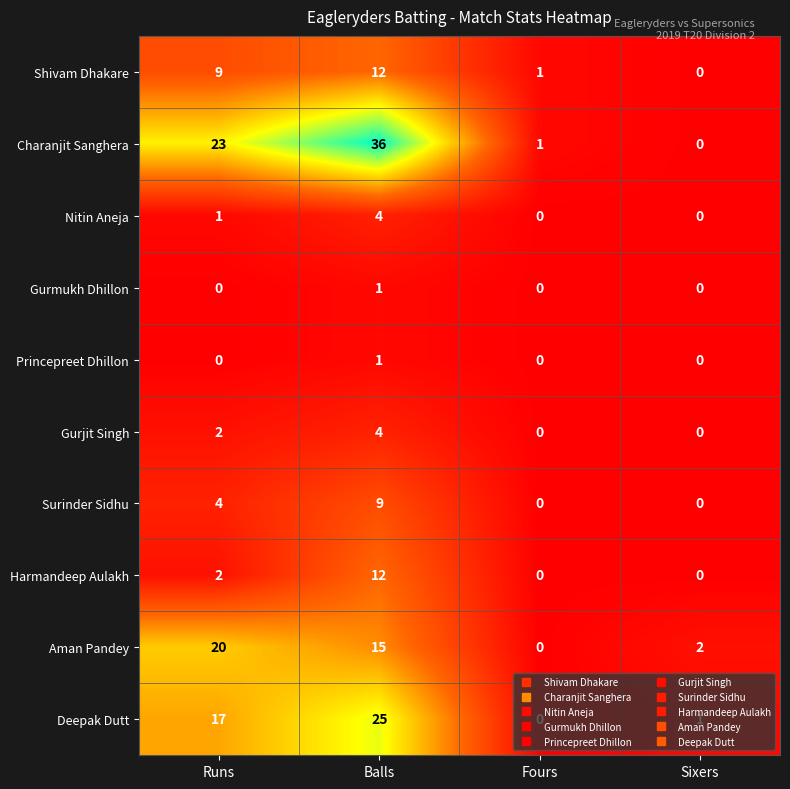

What is the sum of all Aman Pandey values?

37